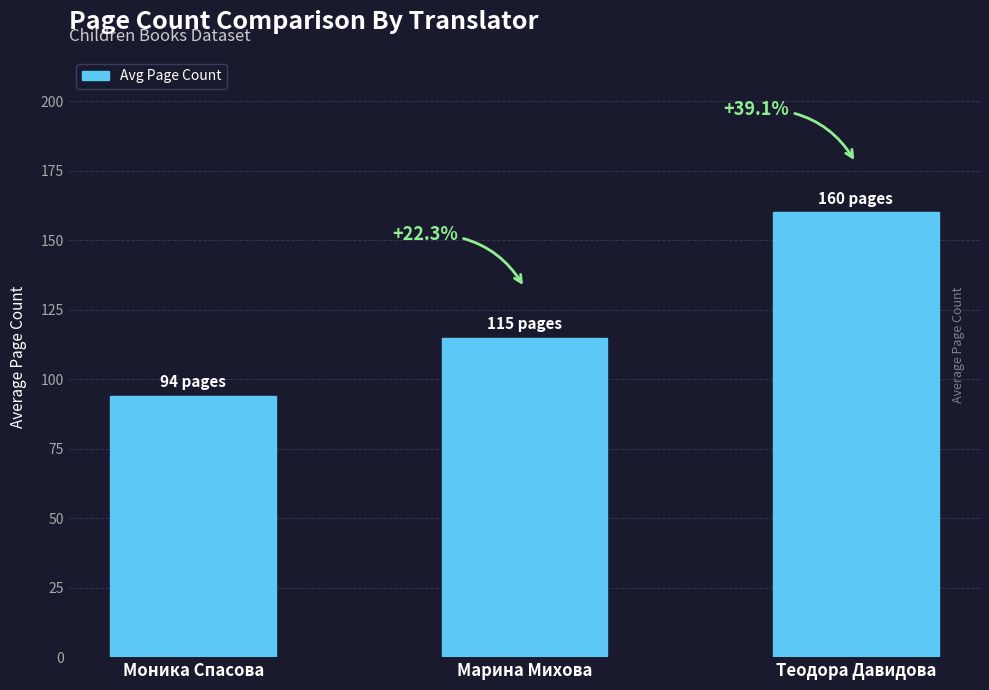

What is the label of the 1st bar from the right?

Теодора Давидова